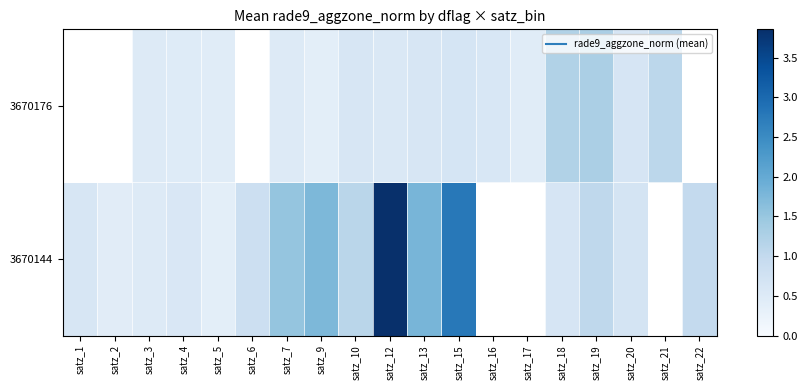

Is it true that 3670176 equals 0.8 at satz_3?

False